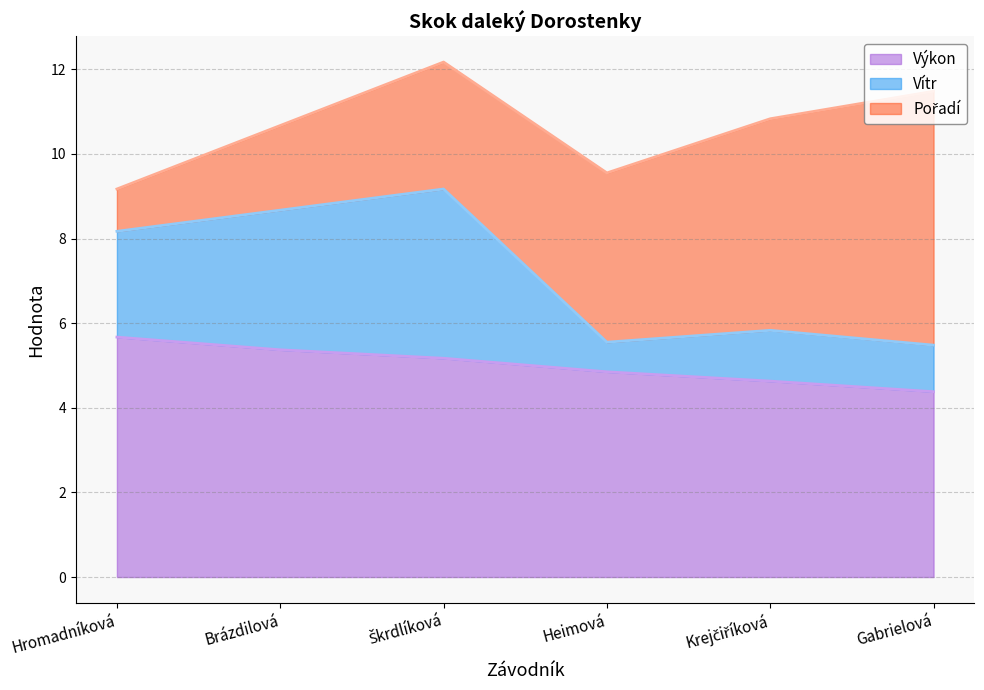

At which label does Výkon reach its peak?

Hromadníková